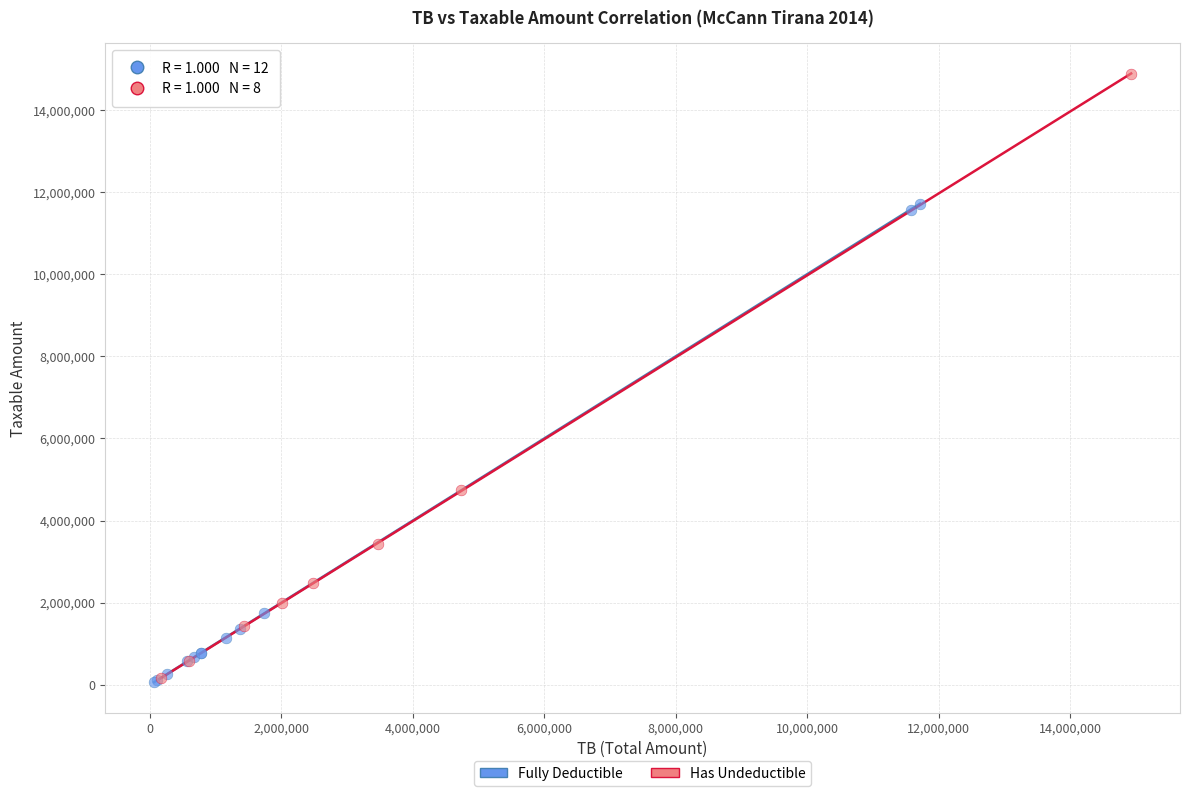

What are all the series names shown in the legend?

Fully Deductible, Has Undeductible